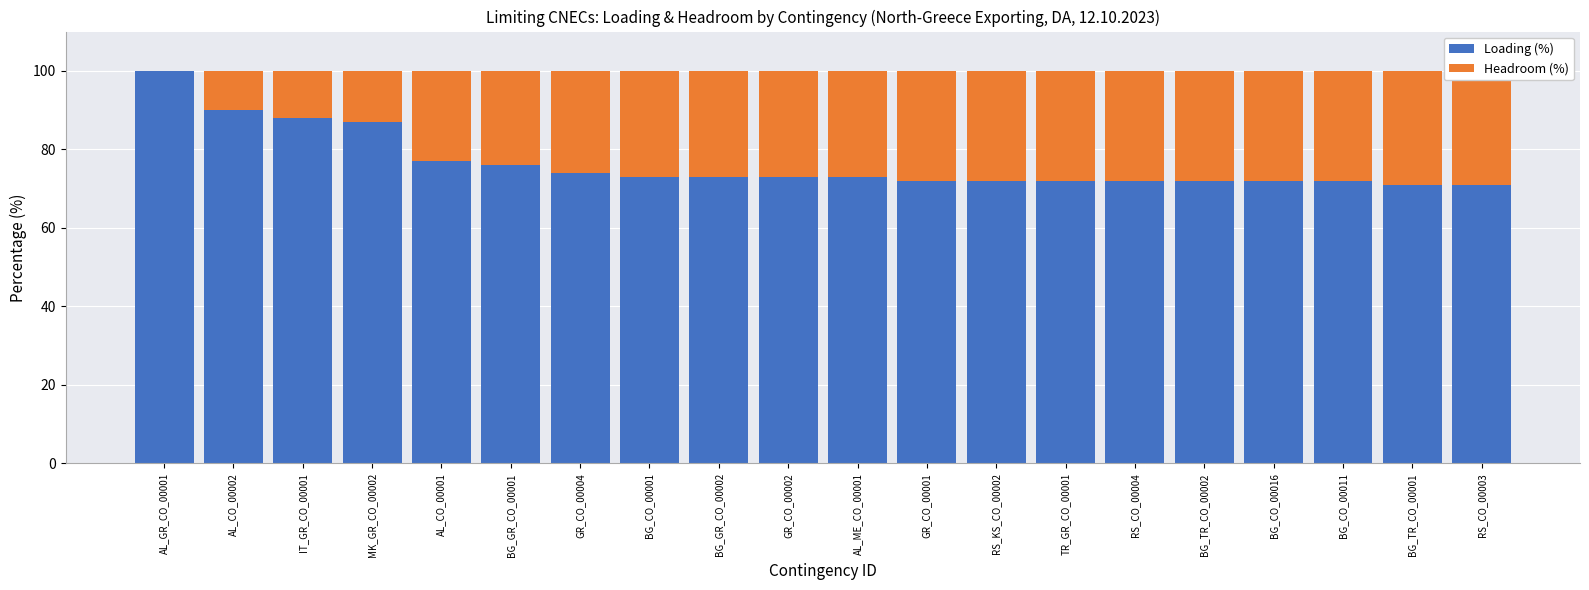

What is the total value across all series at AL_GR_CO_00001?

100